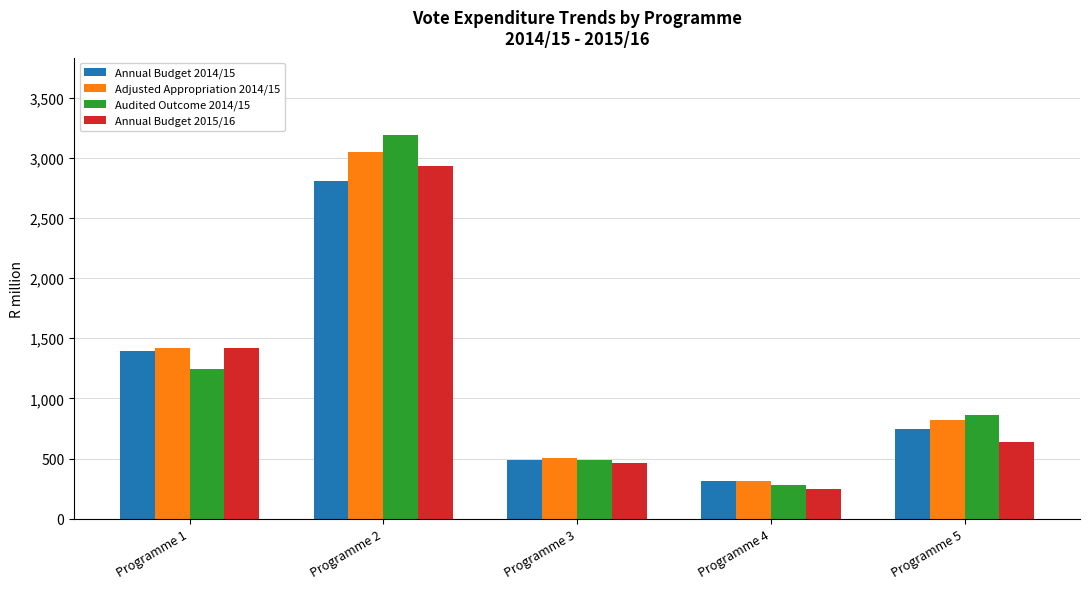

How many data points in Annual Budget 2015/16 are less than 635?

2